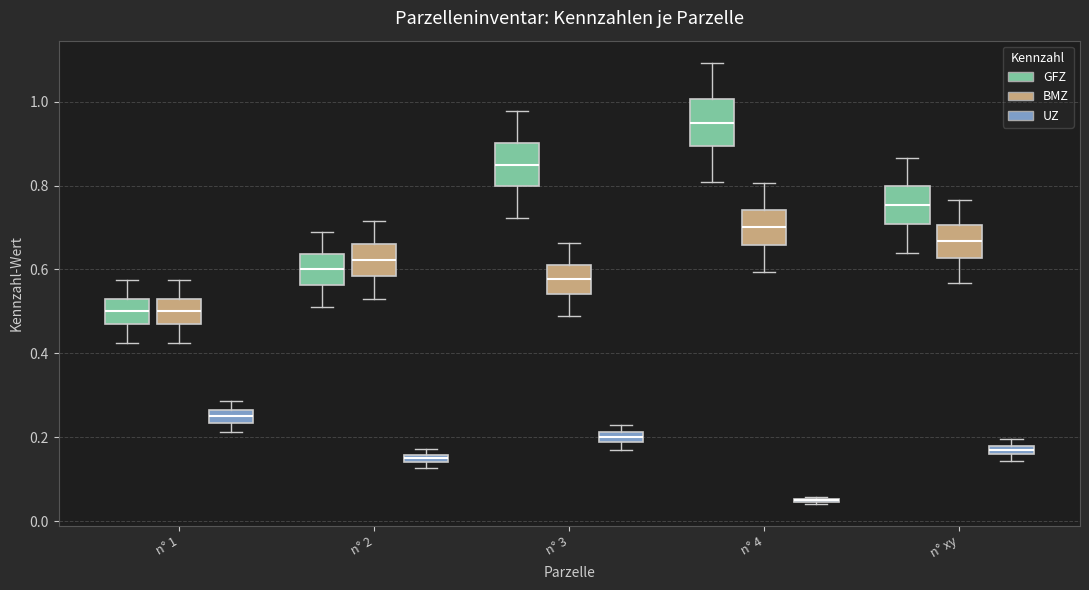

Where does the lower whisker of the box for n° 1 (GFZ) end on the y-axis? The values are not printed on the chart, so give them approximately, as read against the axis.

0.42